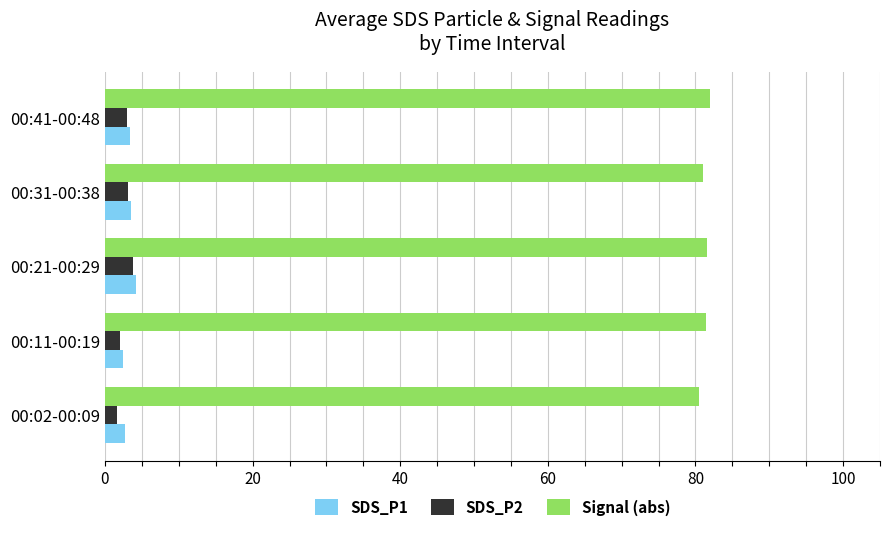

What is the spread (max minus min) of values at 00:21-00:29?

77.8